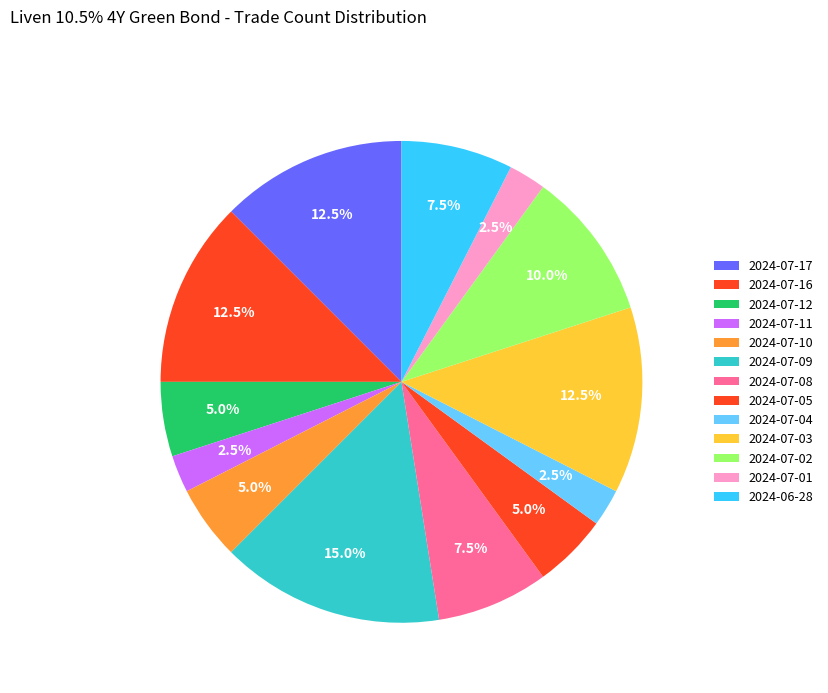

How many segments does this pie chart have?

13